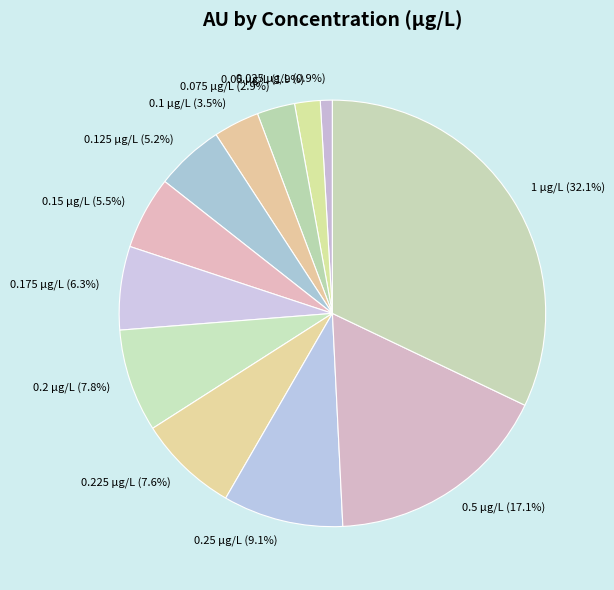

Is 0.05 the majority of the pie?

No